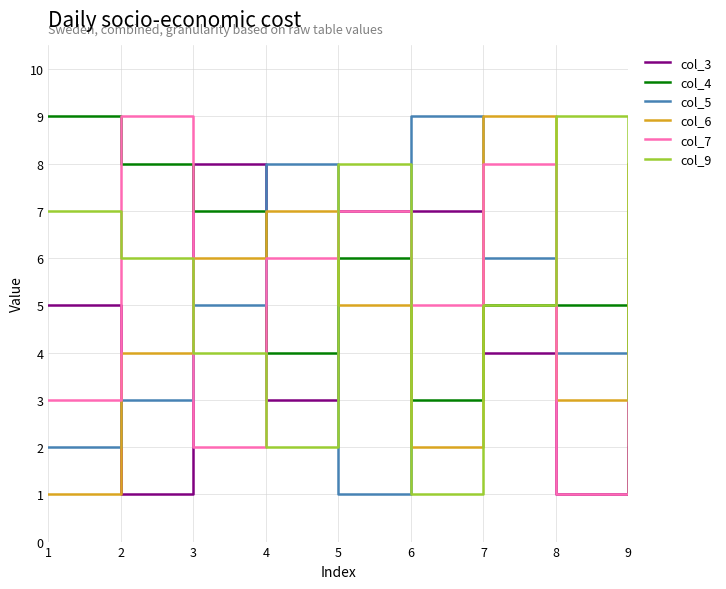

Is this an area chart (filled region under the line)?

No